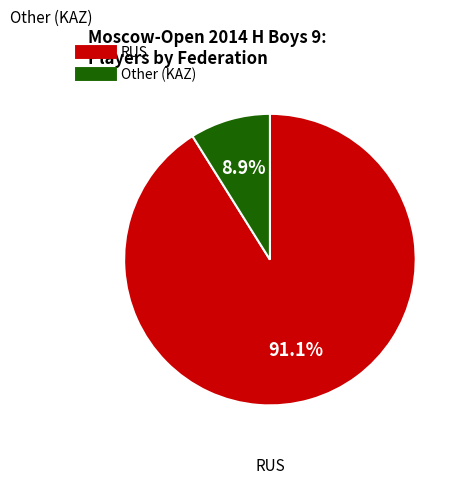

Combined, do Other and RUS account for over 50%?

Yes